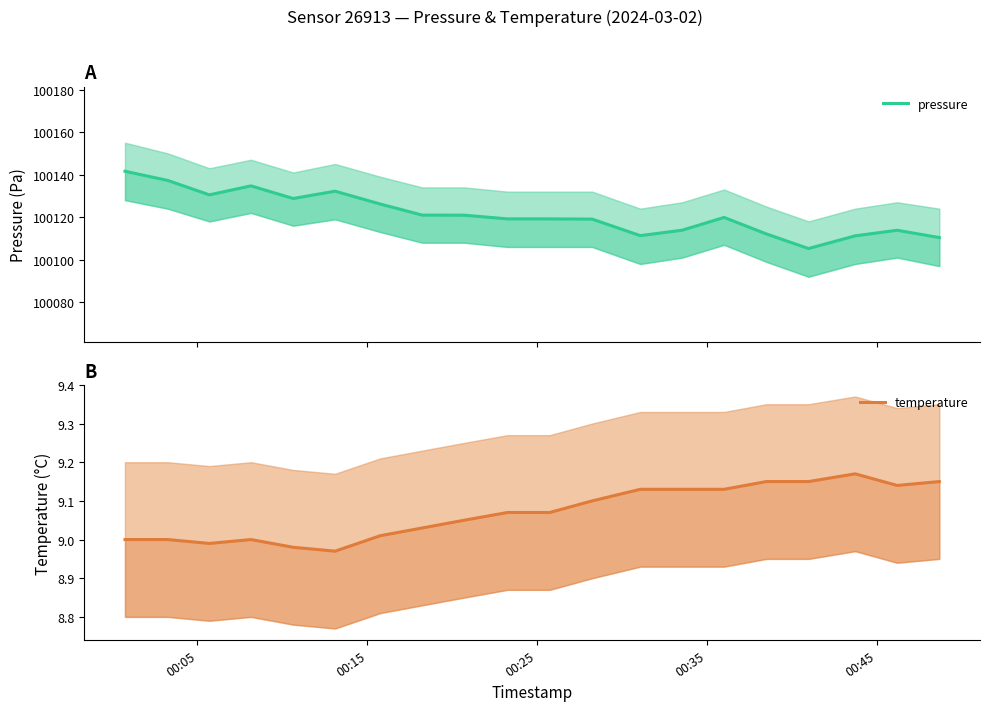

Is this an area chart (filled region under the line)?

No